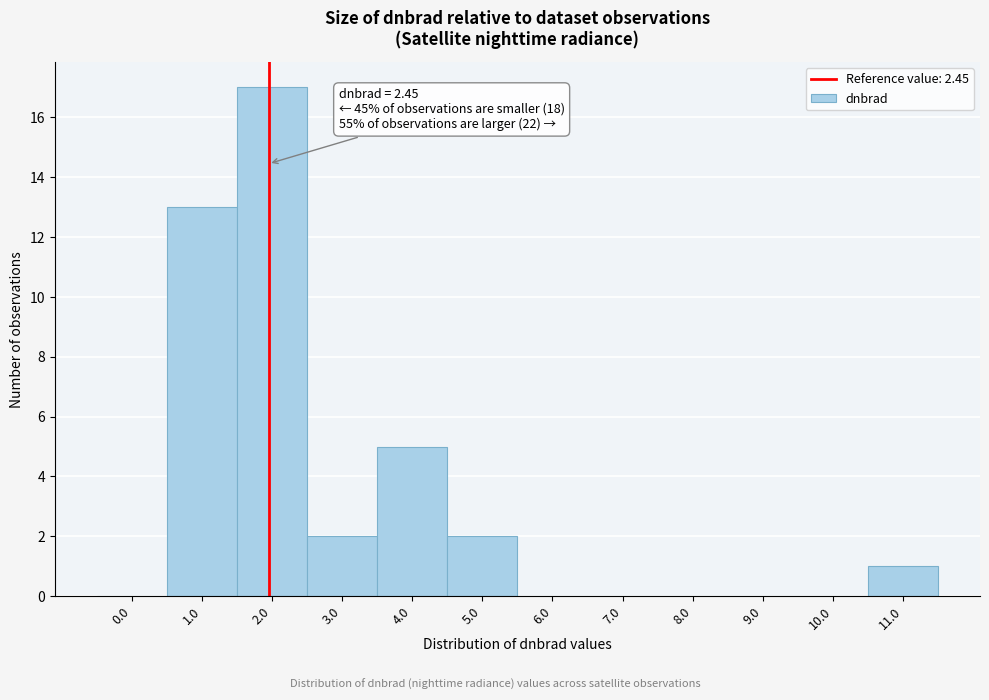

Reading left to right, list all the values displayed in this chart.

0.0=0	1.0=13	2.0=17	3.0=2	4.0=5	5.0=2	6.0=0	7.0=0	8.0=0	9.0=0	10.0=0	11.0=1